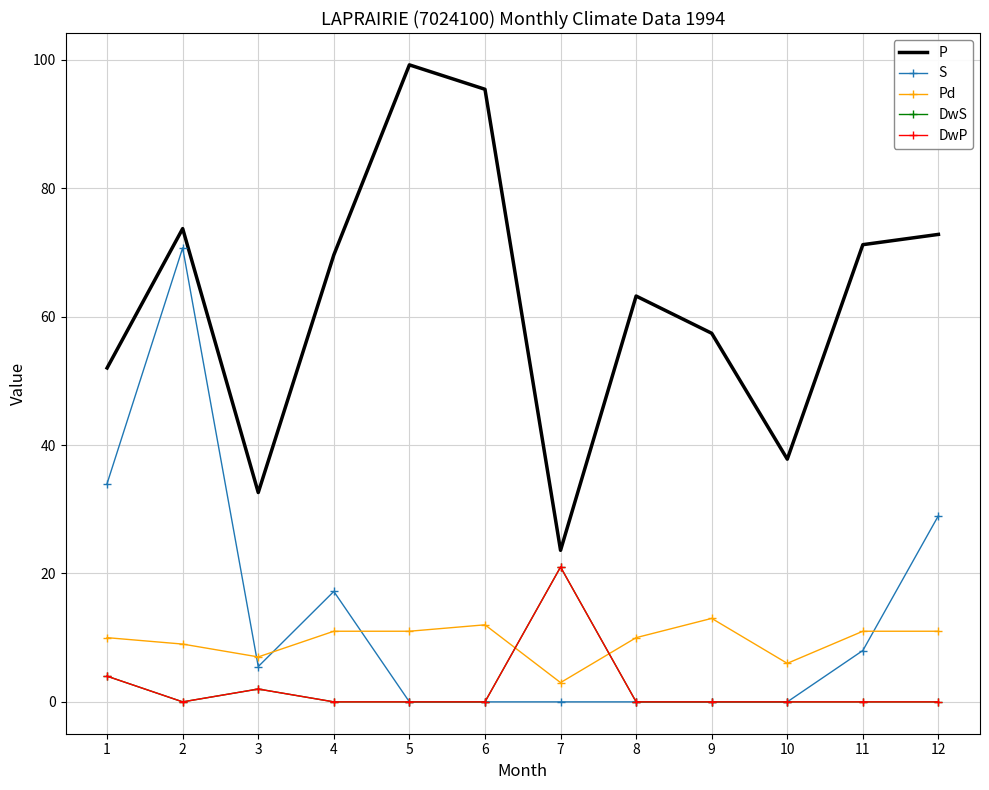

True or false: P has more than 1 points higher than both neighbors.

True